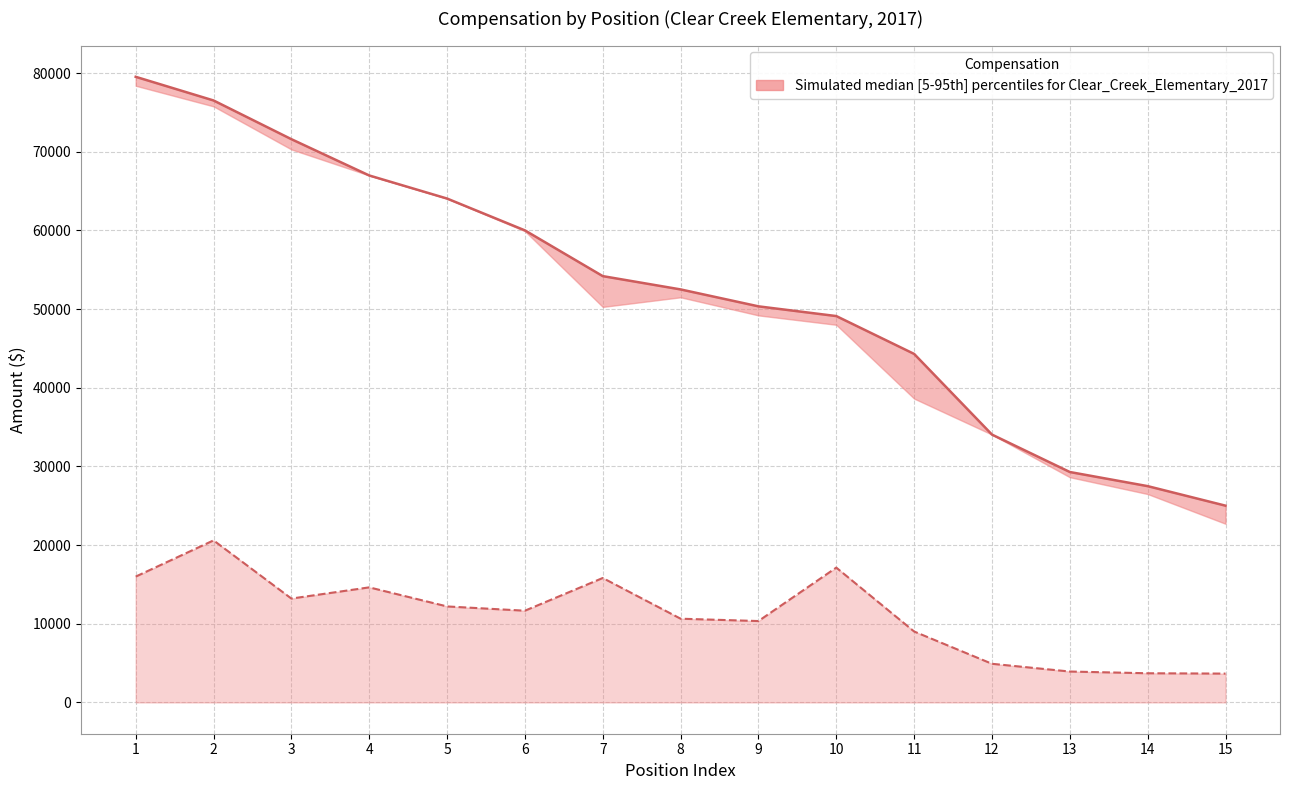

True or false: TotalRetirementAndHealthContribution (line) and TotalWages cross at least once.

False